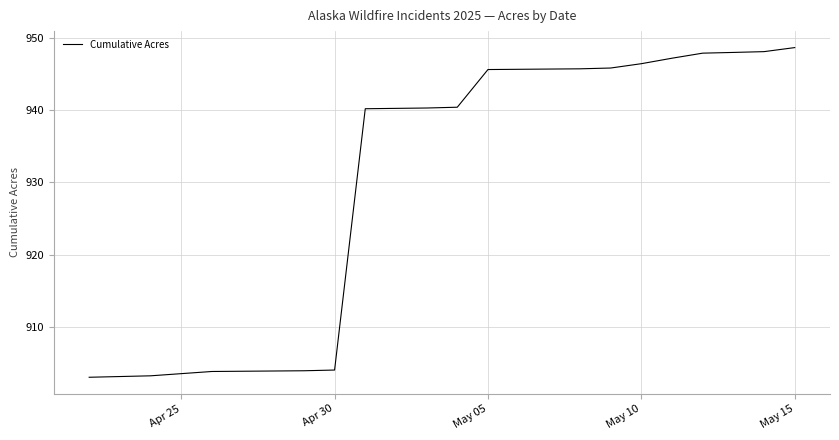

How many categories are shown in the chart?

18